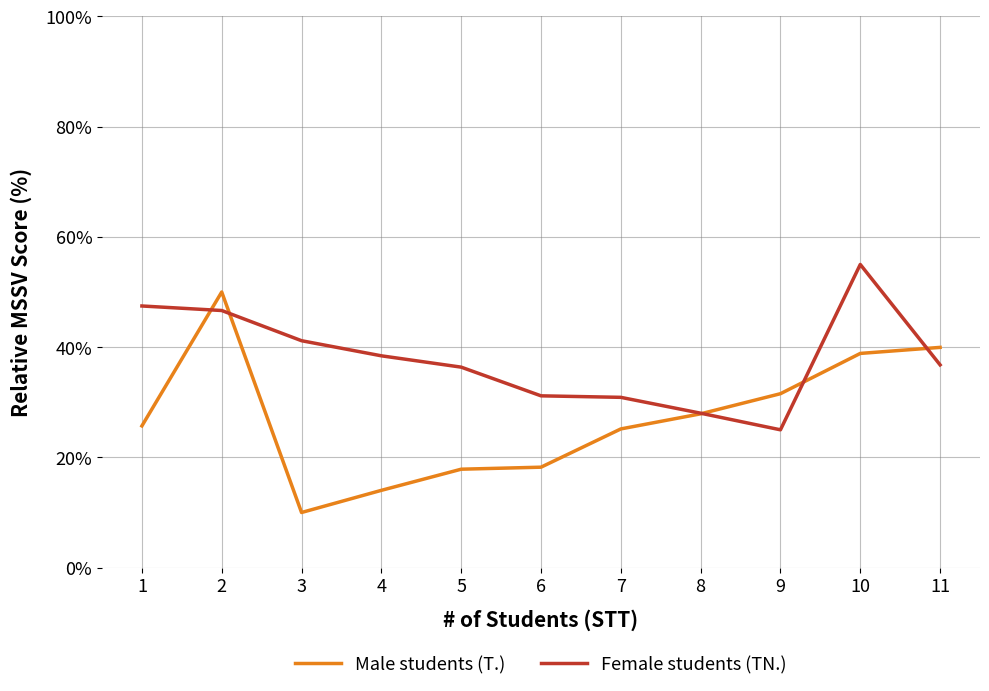

True or false: Male students (T.) has a value of 11.2 at 8.

False